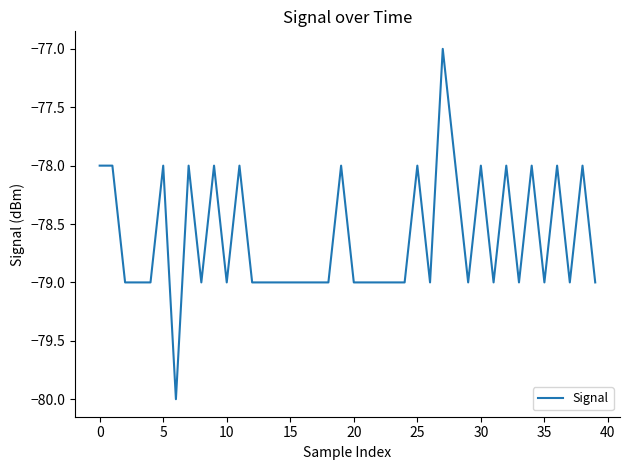

What is the smallest value displayed?

-80